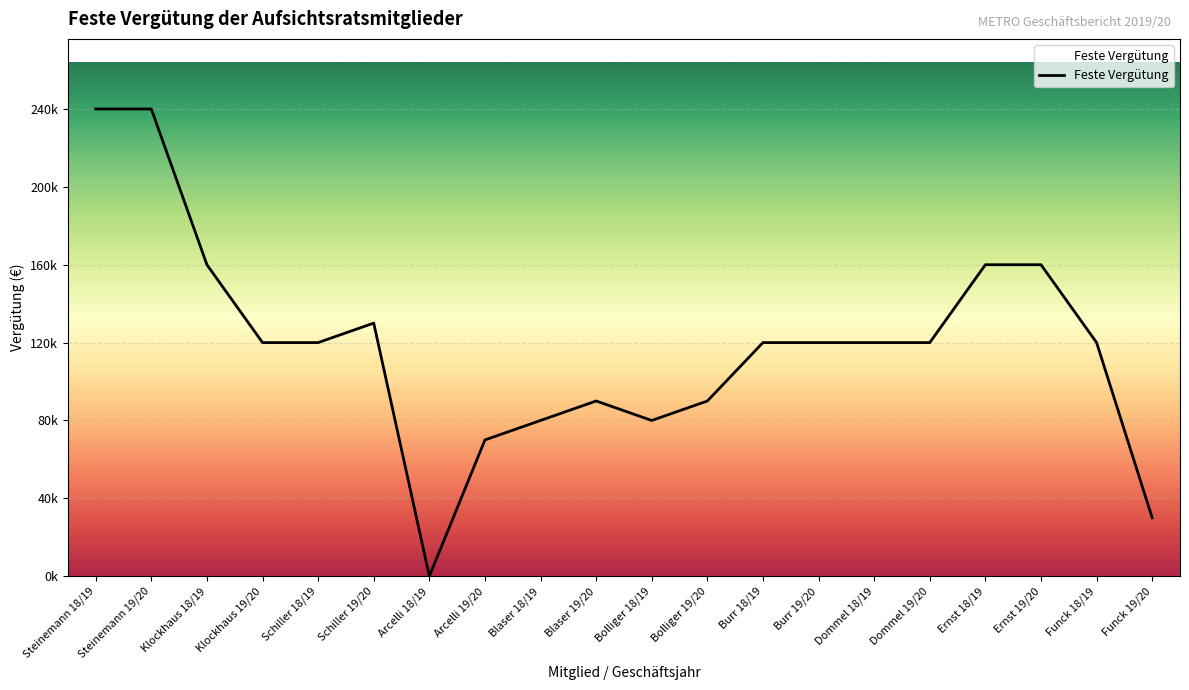

True or false: the data has more than 1 interior local peaks.

True